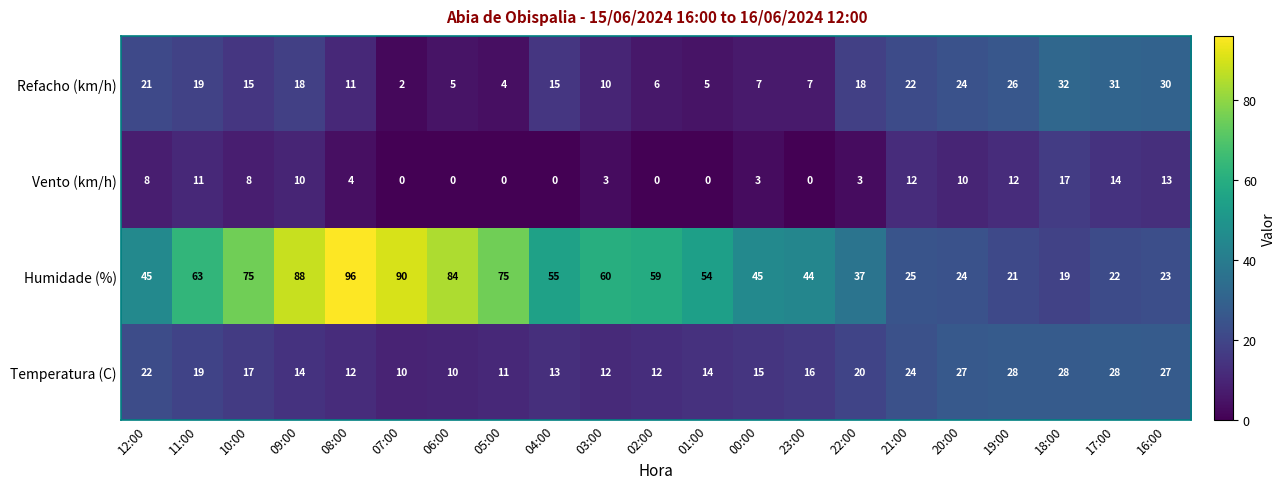

What is the average value of the Vento (km/h) series?

6